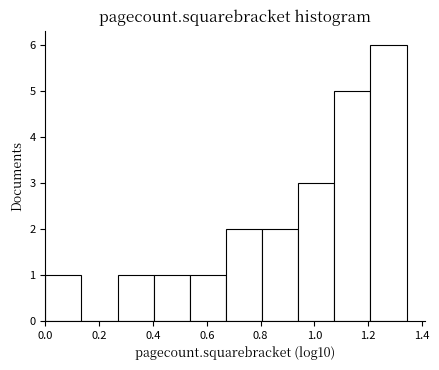

Reading left to right, list every bar in this chart as the range it spans on the x-axis followed by its height. Neither the bar edges nor the heights are printed on the chart, so give them approximately, as read against the axes.

0.00 to 0.14: 1
0.14 to 0.26: 0
0.26 to 0.40: 1
0.40 to 0.54: 1
0.54 to 0.68: 1
0.68 to 0.80: 2
0.80 to 0.94: 2
0.94 to 1.08: 3
1.08 to 1.20: 5
1.20 to 1.34: 6